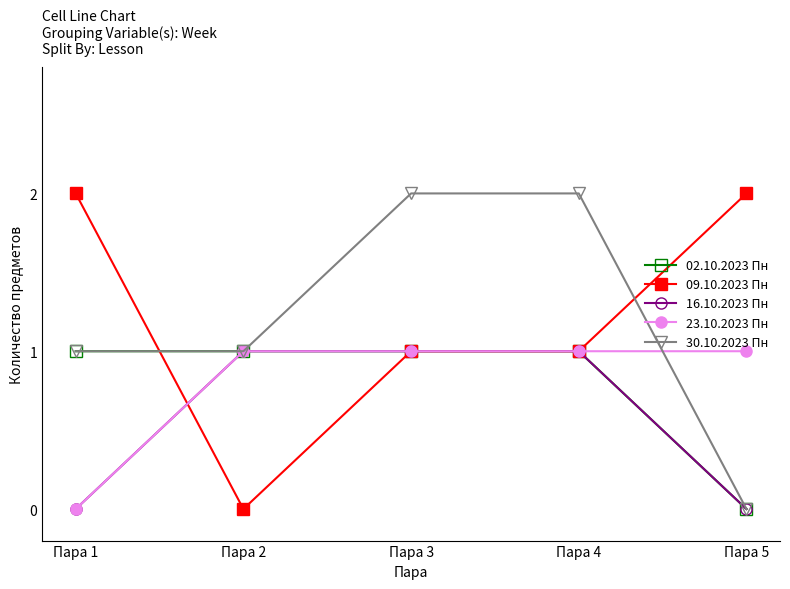

What value does the 02.10.2023 Пн series have at Пара 1?

1